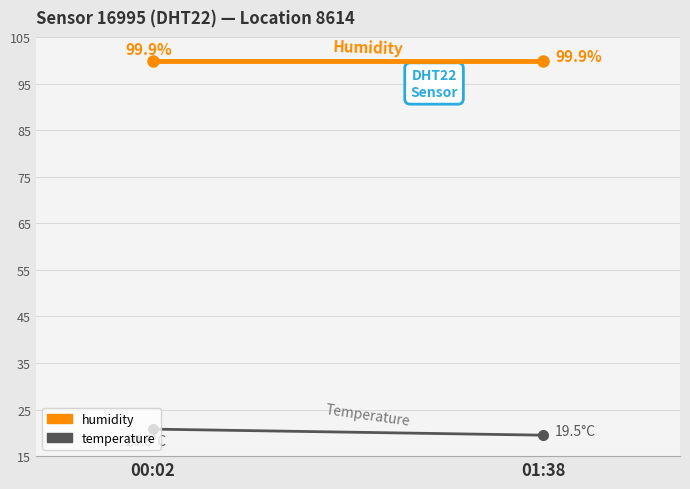

Between 00:02 and 01:38, which series saw the biggest shift?

temperature